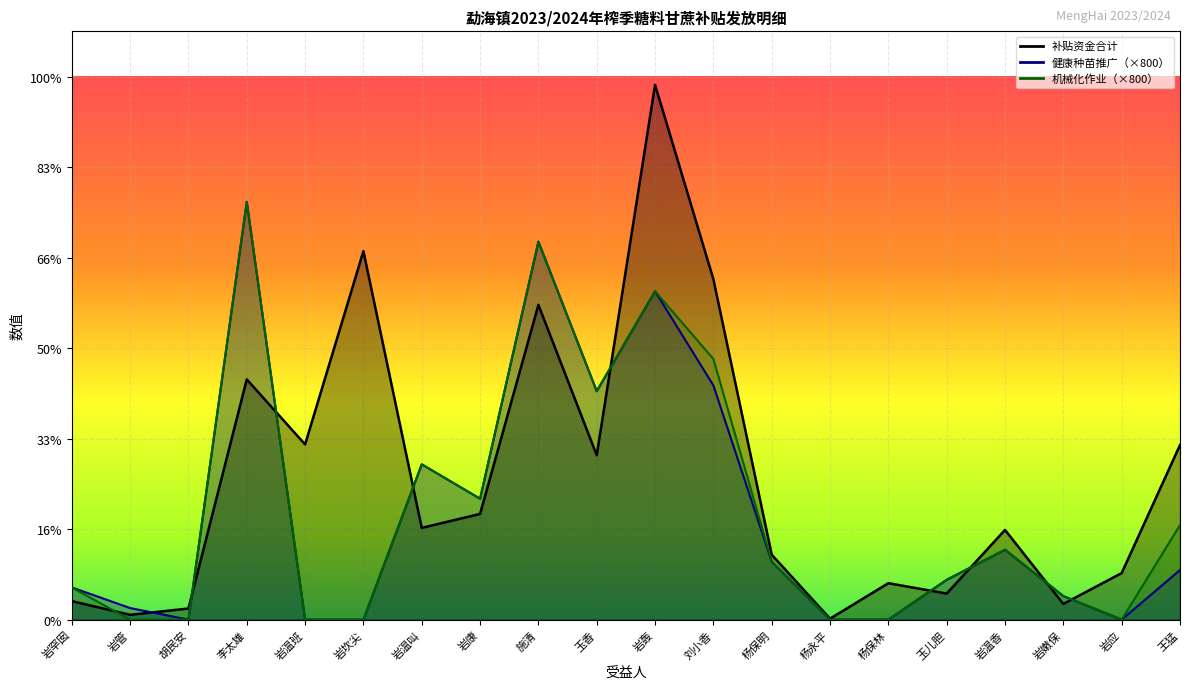

How many categories are shown in the chart?

20